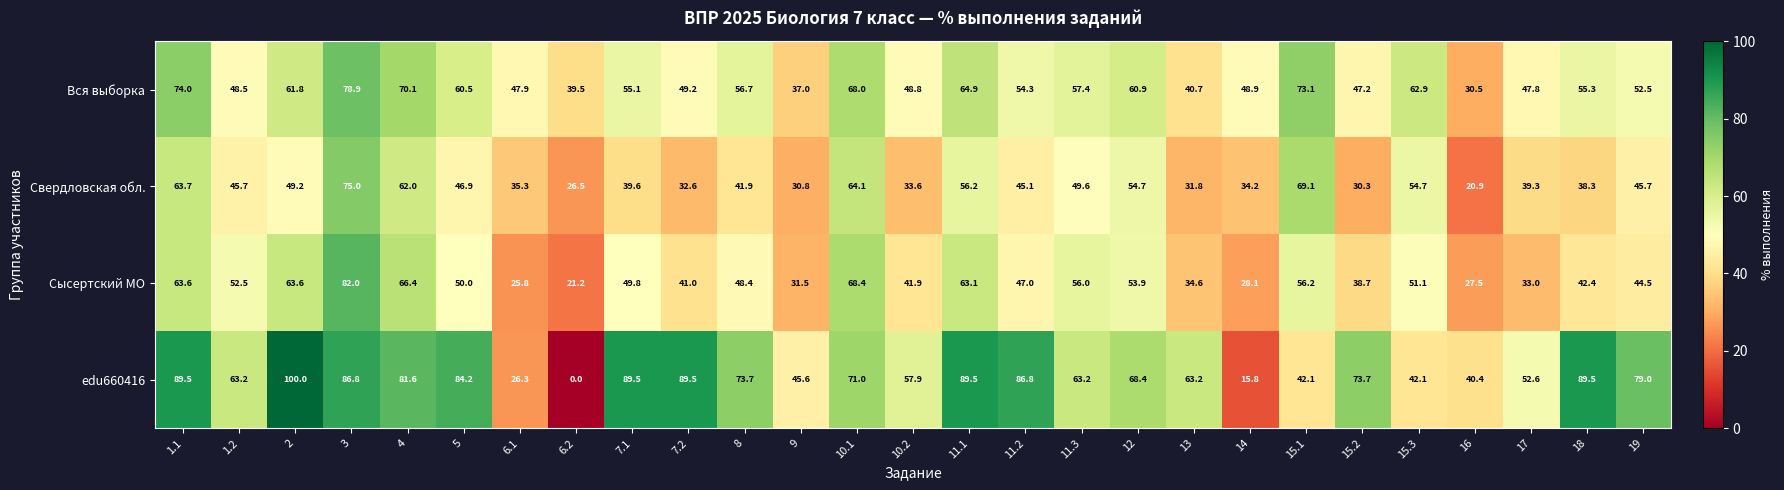

Count the number of categories in the chart.

27